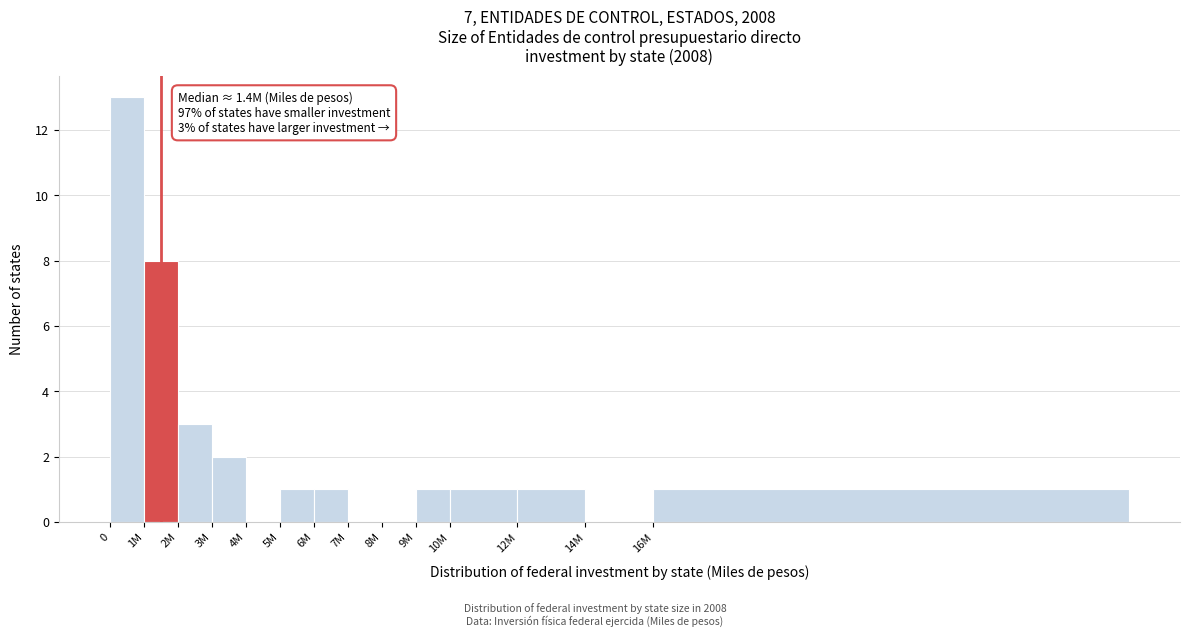

Reading left to right, list all the values displayed in this chart.

0=13	1M=8	2M=3	3M=2	4M=0	5M=1	6M=1	7M=0	8M=0	9M=1	10M=1	12M=1	14M=0	16M=1